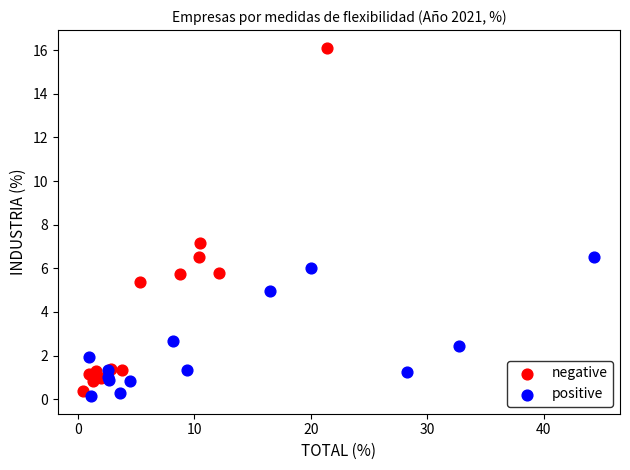

Which series reaches the maximum Y coordinate?

negative